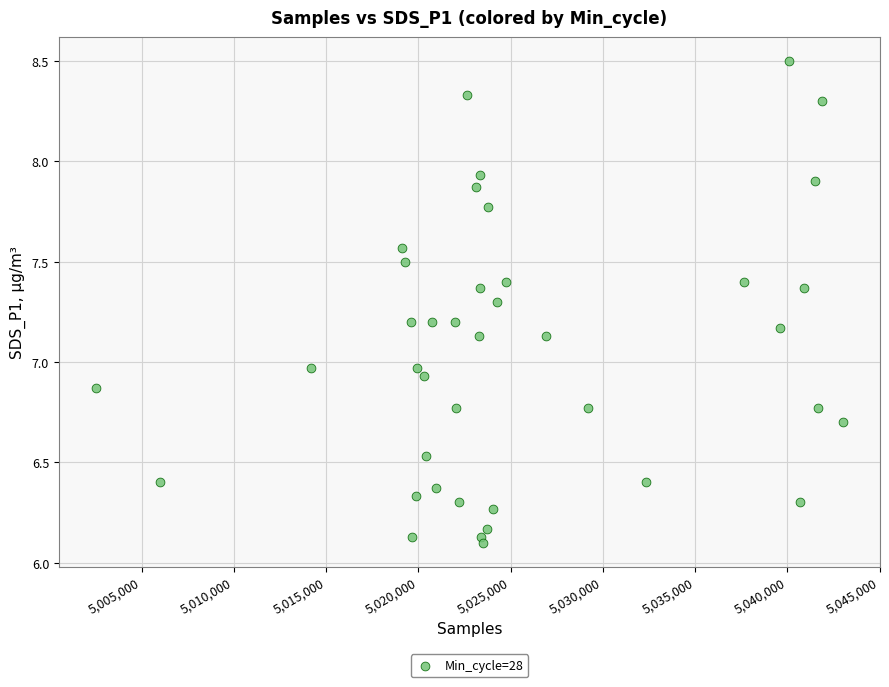

What is the range of Y values (max minus min)?

2.4